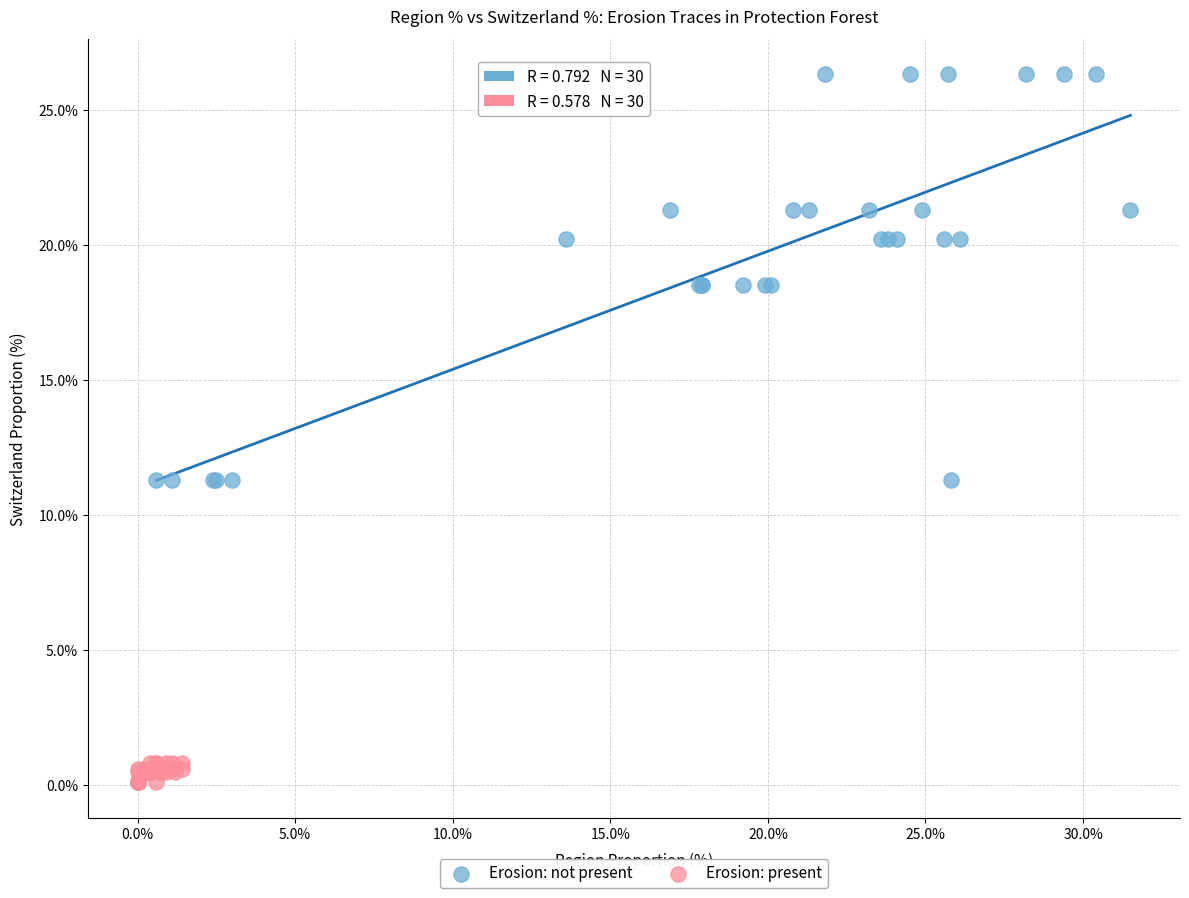

Which series reaches the minimum Y coordinate?

Erosion: present